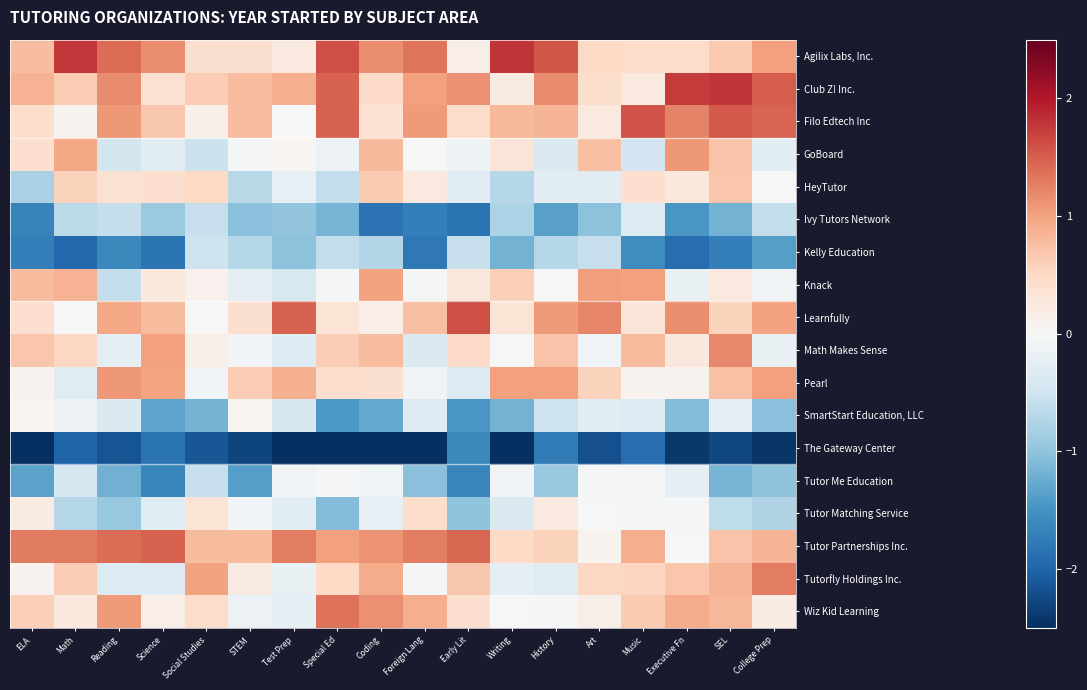

At Math, list the series in order from smallest to largest.

The Gateway Center, Kelly Education, Tutor Matching Service, Ivy Tutors Network, Tutor Me Education, Pearl, SmartStart Education, LLC, Learnfully, Filo Edtech Inc, Wiz Kid Learning, Math Makes Sense, HeyTutor, Tutorfly Holdings Inc., Club Z! Inc., Knack, GoBoard, Tutor Partnerships Inc., Agilix Labs, Inc.